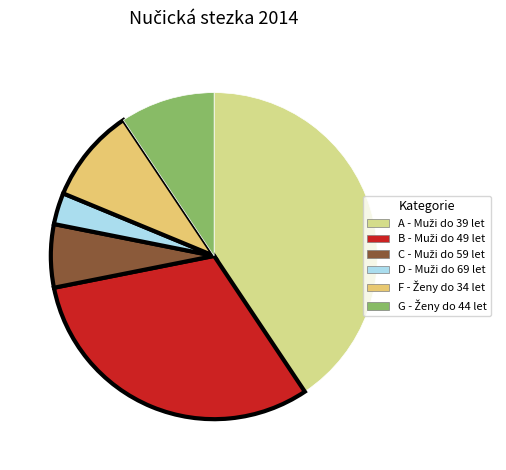

Rank the categories by value from highest to lowest.

A - Muži do 39 let, B - Muži do 49 let, F - Ženy do 34 let, G - Ženy do 44 let, C - Muži do 59 let, D - Muži do 69 let